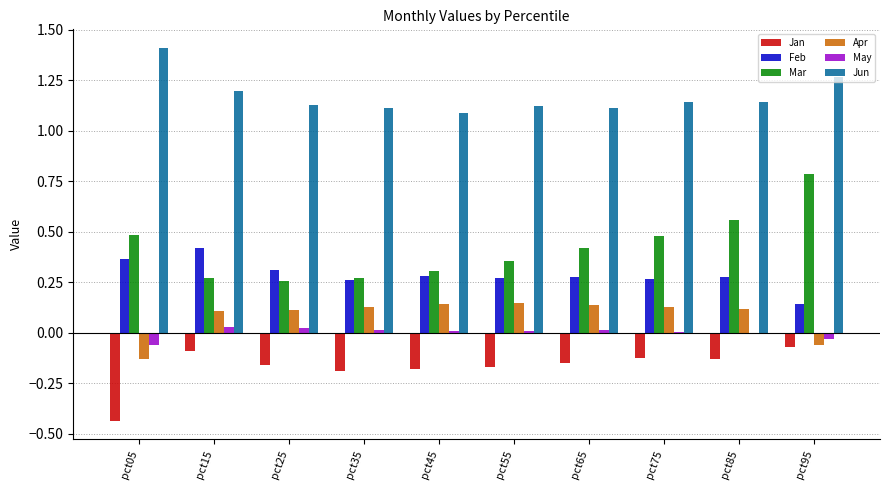

Which category has the highest value in the Feb series?

pct15